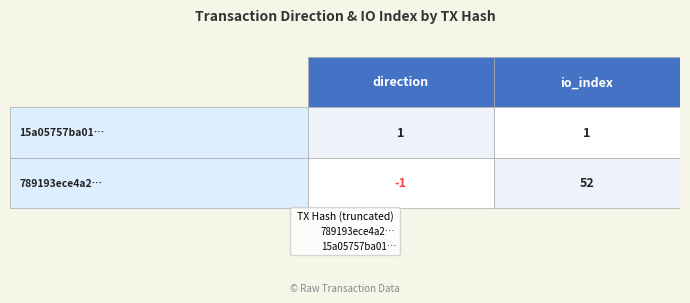

Rank the categories by 789193ece4a2a1eda73a48ead50df960330d417 value from lowest to highest.

0, 1